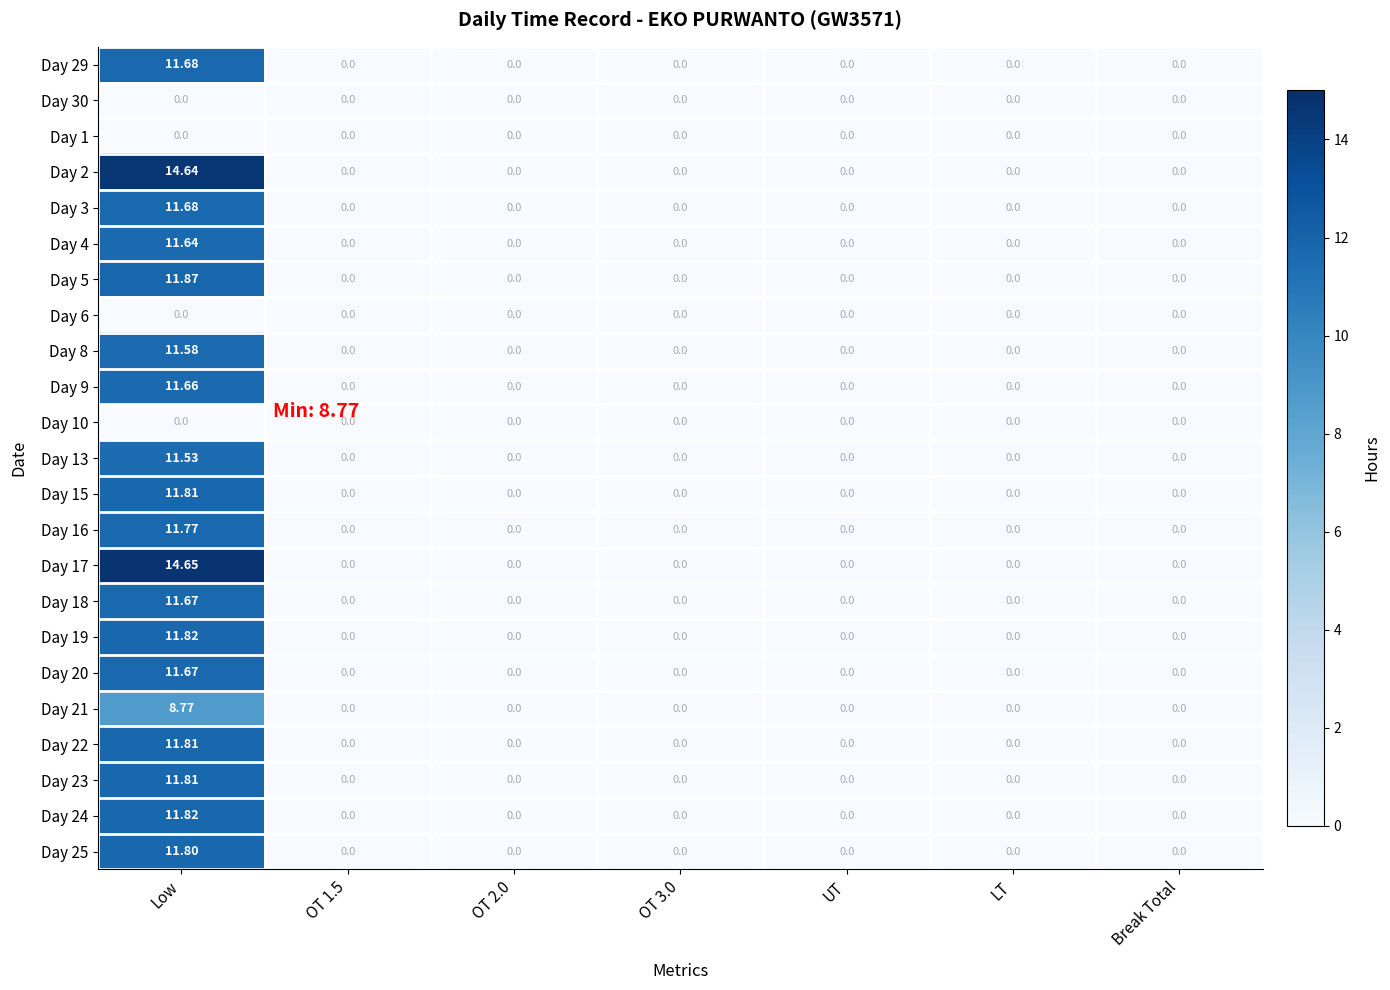

Which category has the highest value across all series?

Low